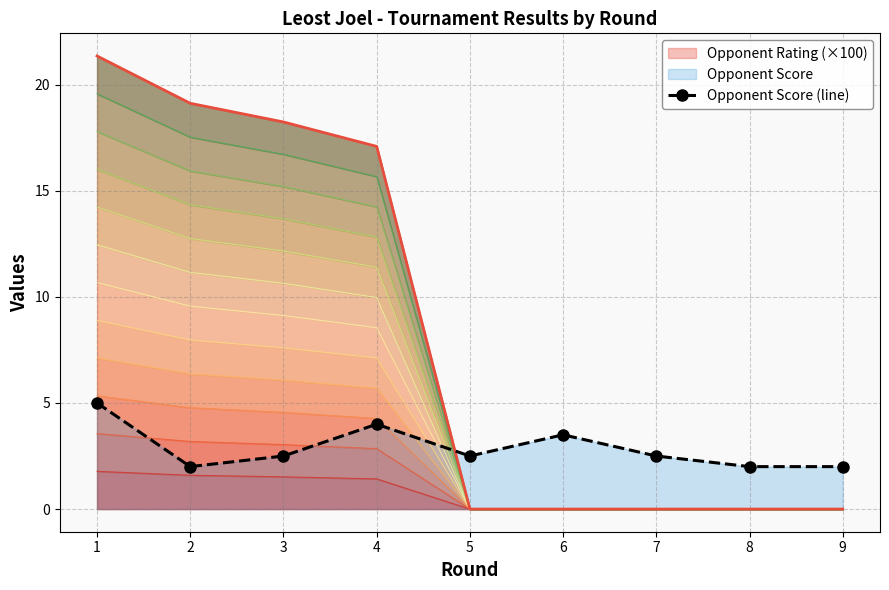

Reading right to left, list all the values displayed in this chart.

2.0	2.0	2.5	3.5	2.5	4.0	2.5	2.0	5.0